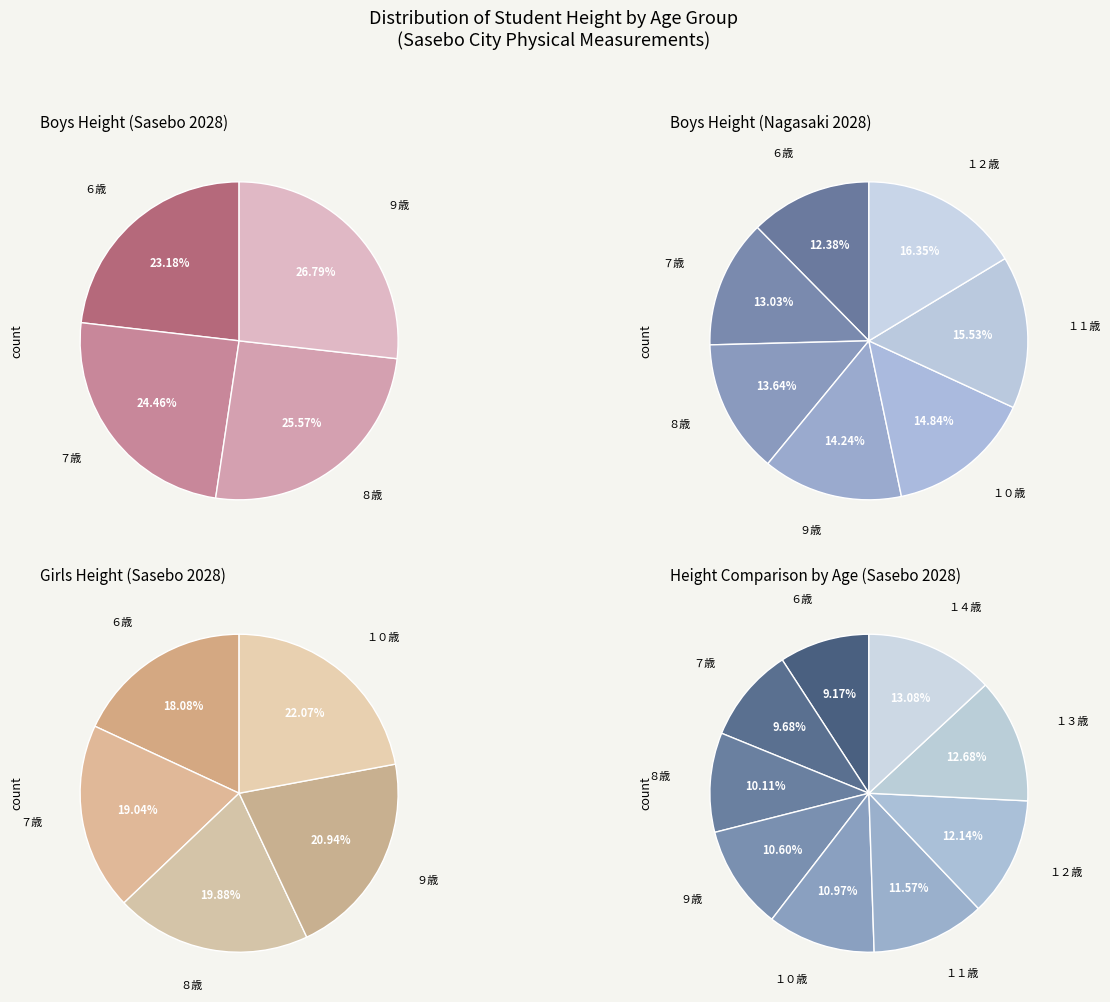

The １２歳 slice represents 26% of the pie. True or false?

False